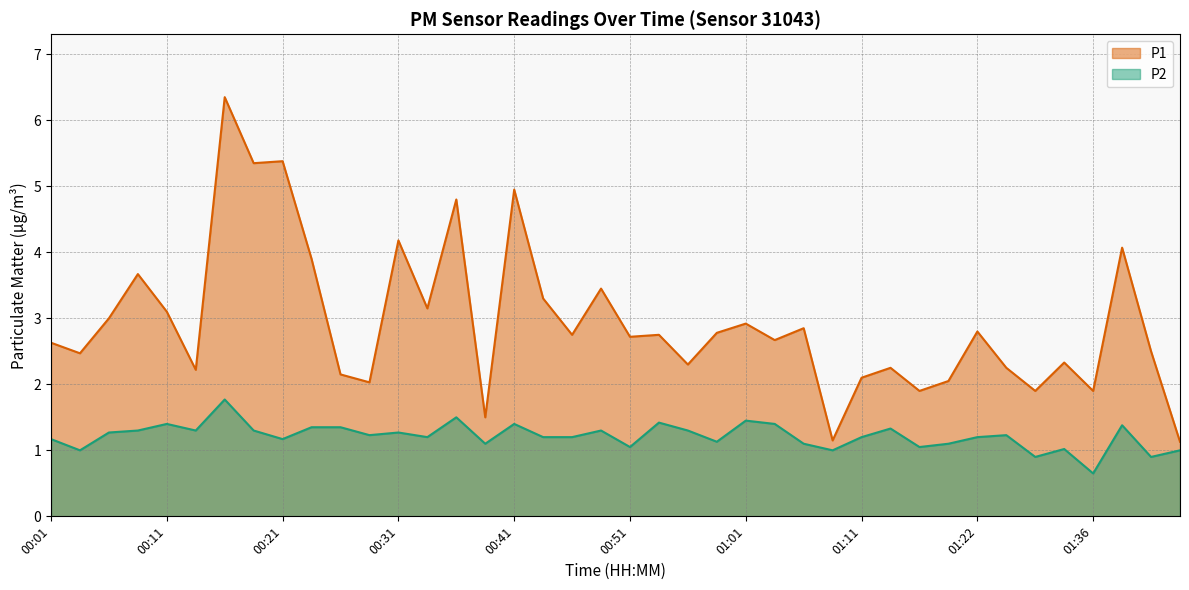

What is the smallest value displayed?

0.7